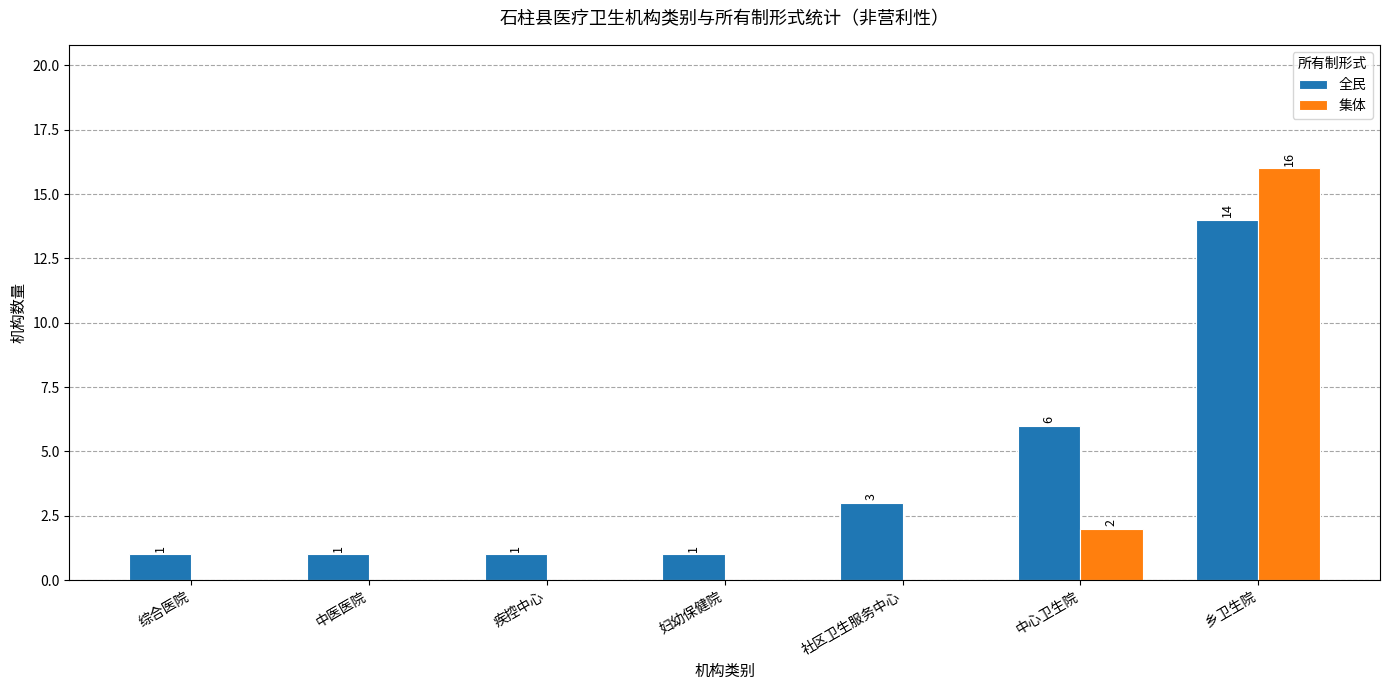

Which series changed the most between 中心卫生院 and 乡卫生院?

集体